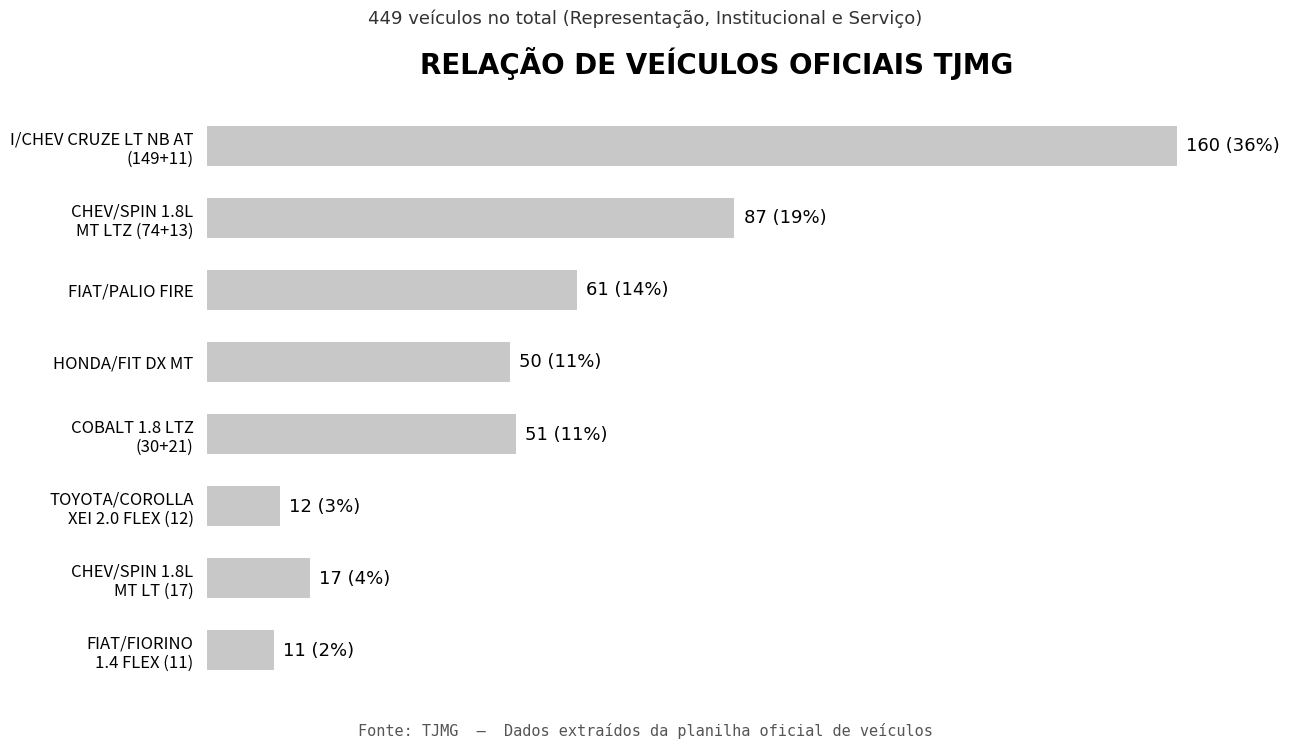

Are the bars horizontal?

Yes